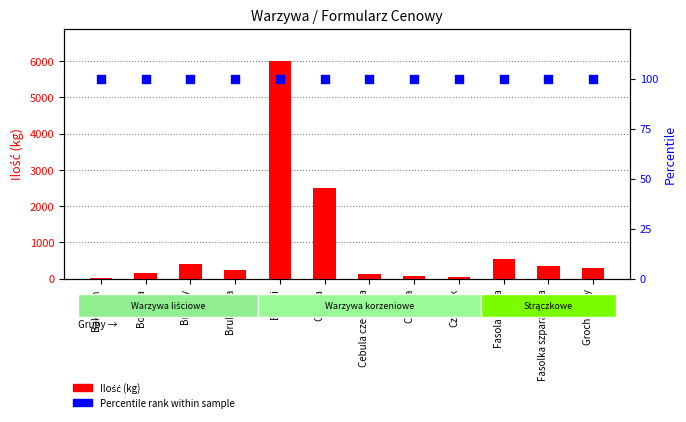

Which series contains the highest Y value?

Ilość (kg)